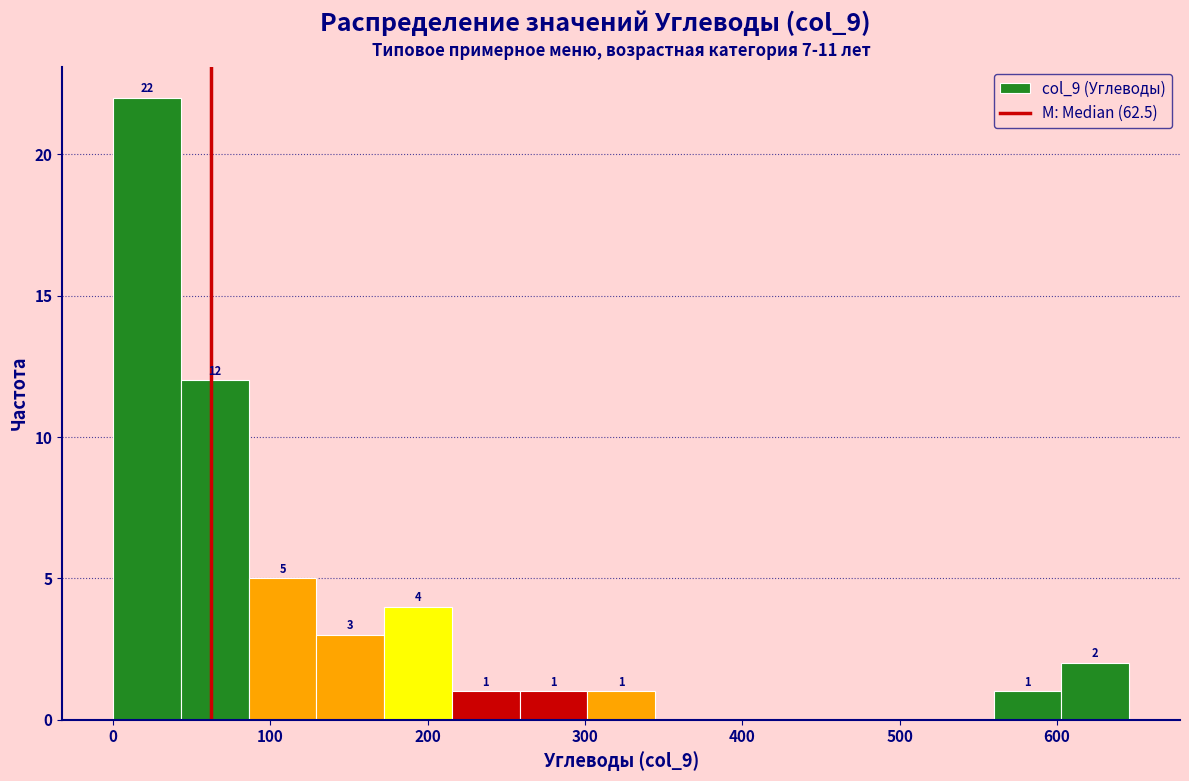

Over which range of the x-axis is the bar tallest?

0 to 40